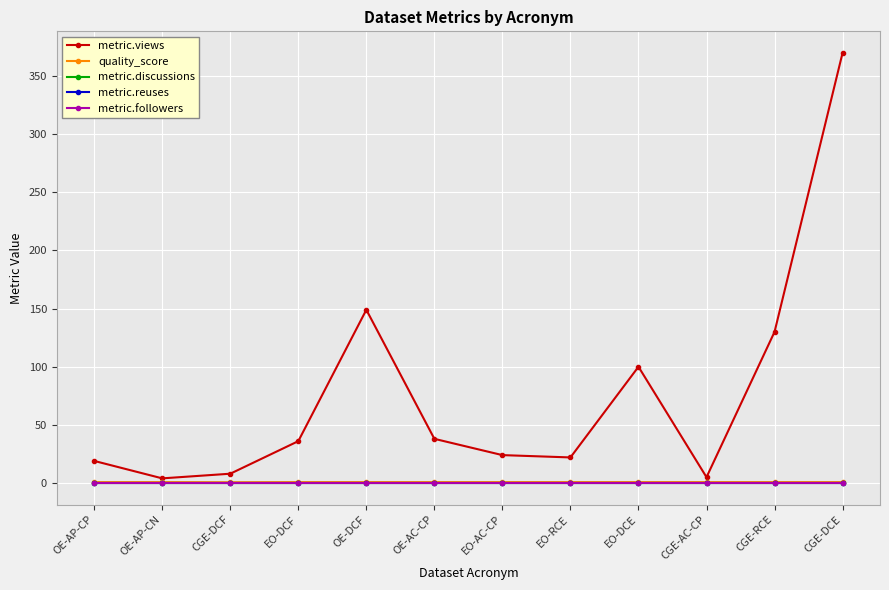

Does the chart have visible grid lines?

Yes